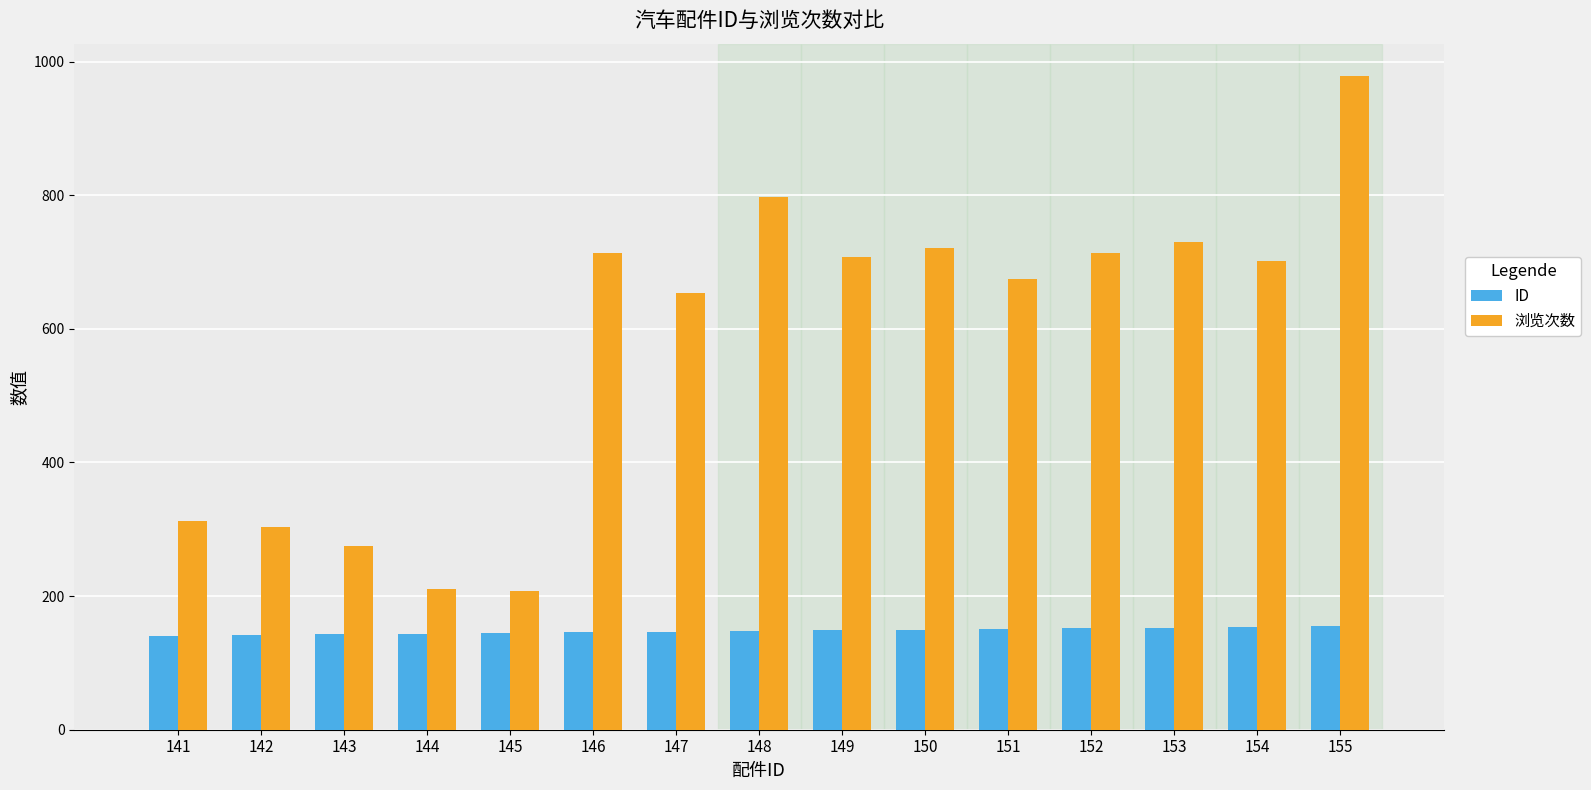

What is the lowest value of the 浏览次数 series?

207